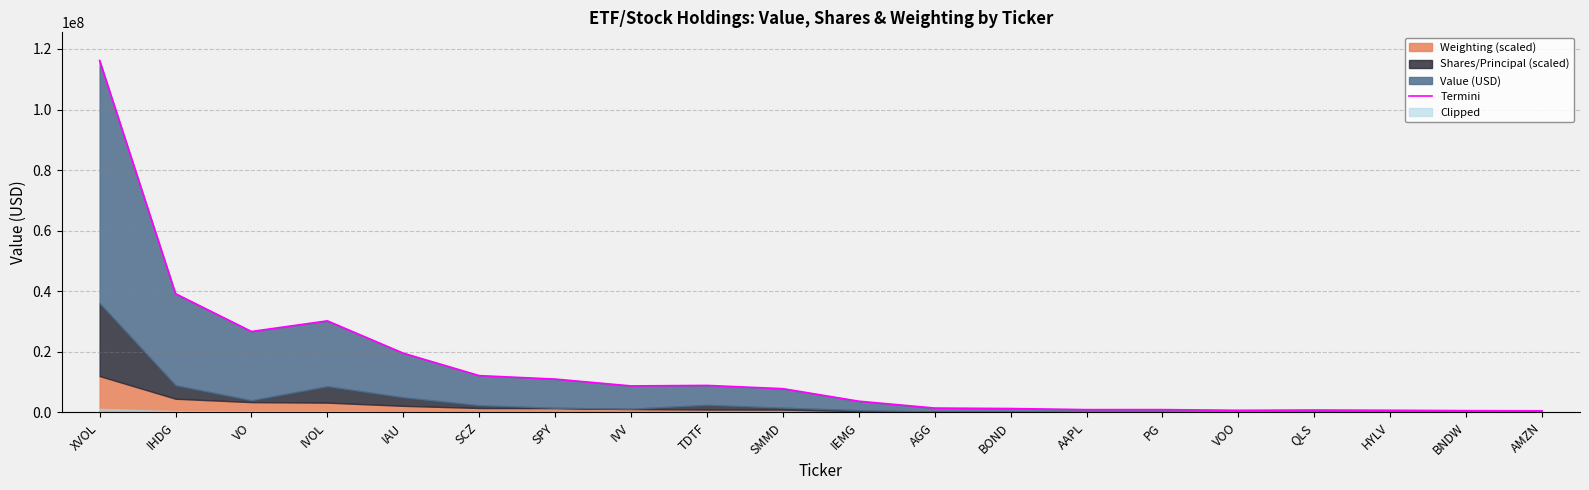

Does the chart display data point markers on the line(s)?

No